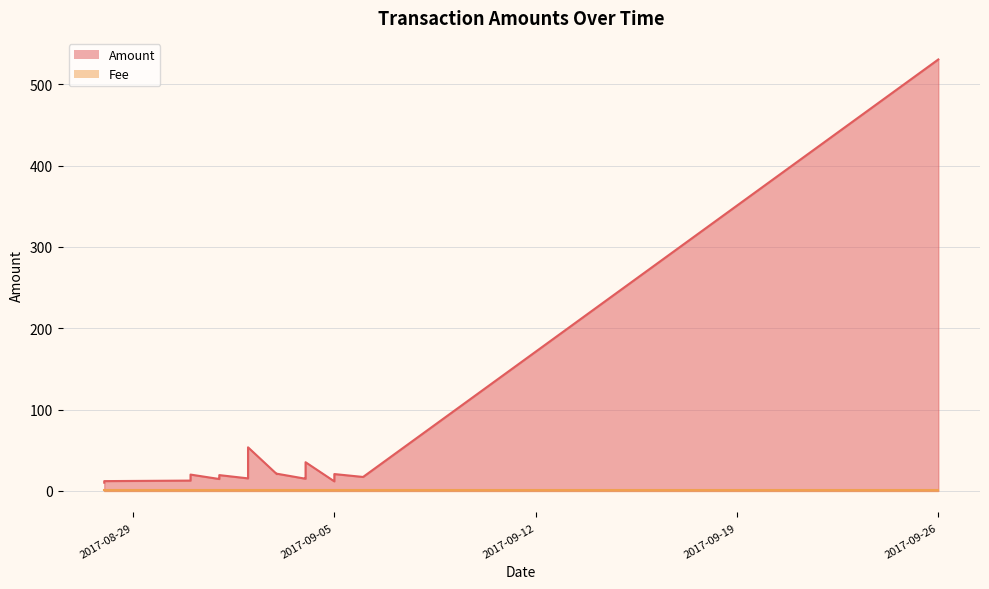

Read the Fee value at 2017-09-04.

1.0